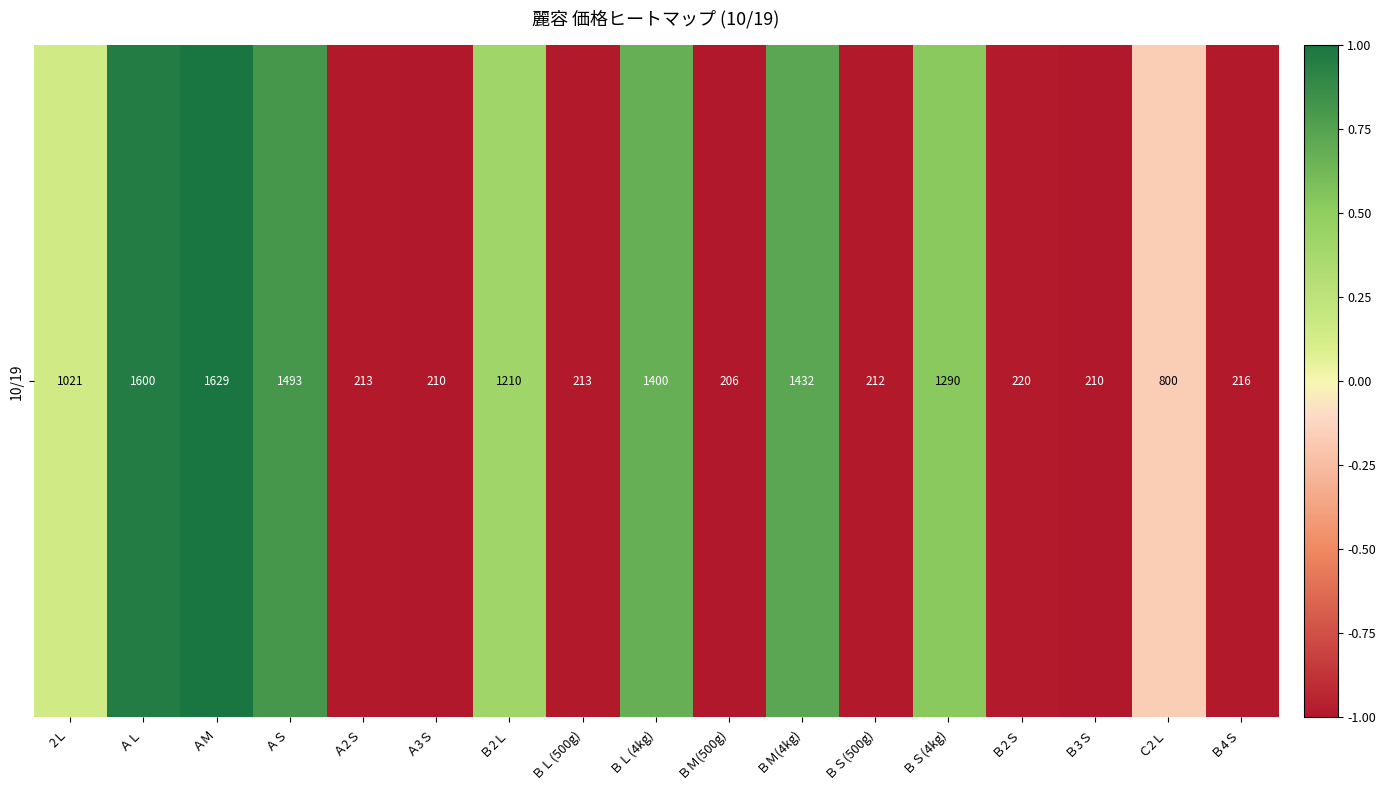

How many series are shown in this chart?

1